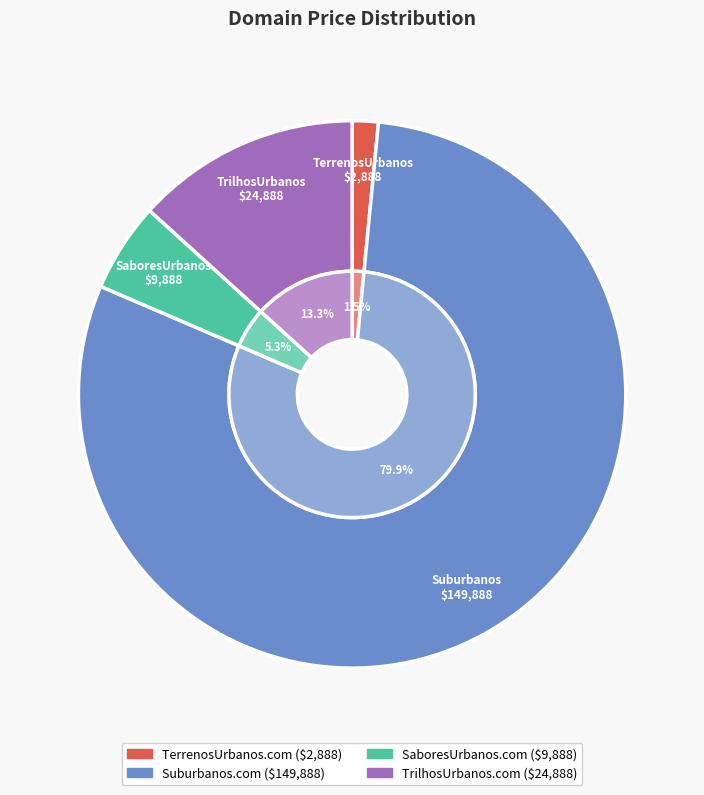

Between TerrenosUrbanos.com and Suburbanos.com, which is larger?

Suburbanos.com